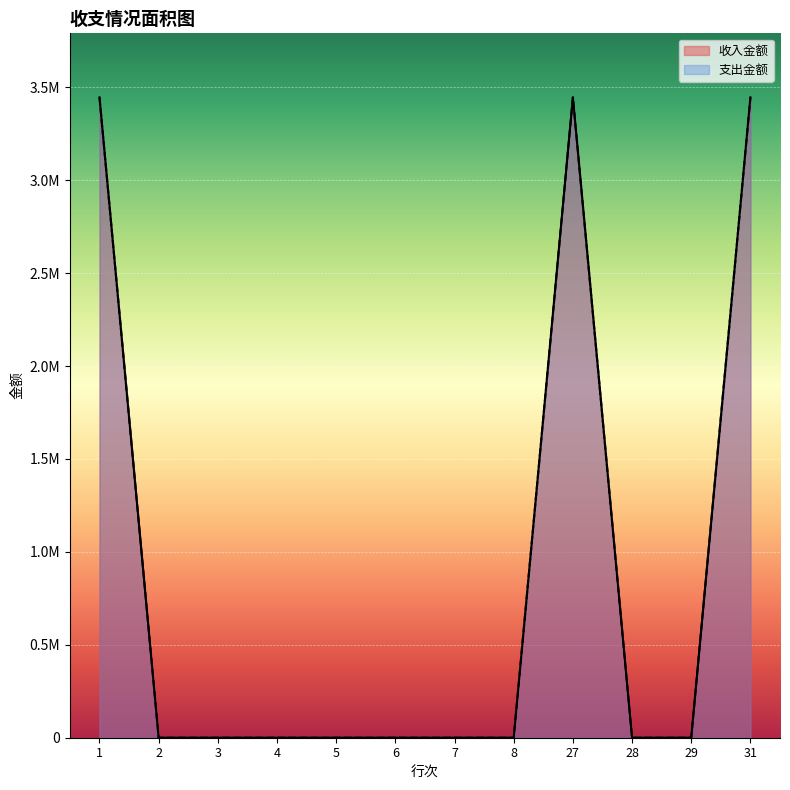

At how many categories does at least one series exceed 1605920?

3